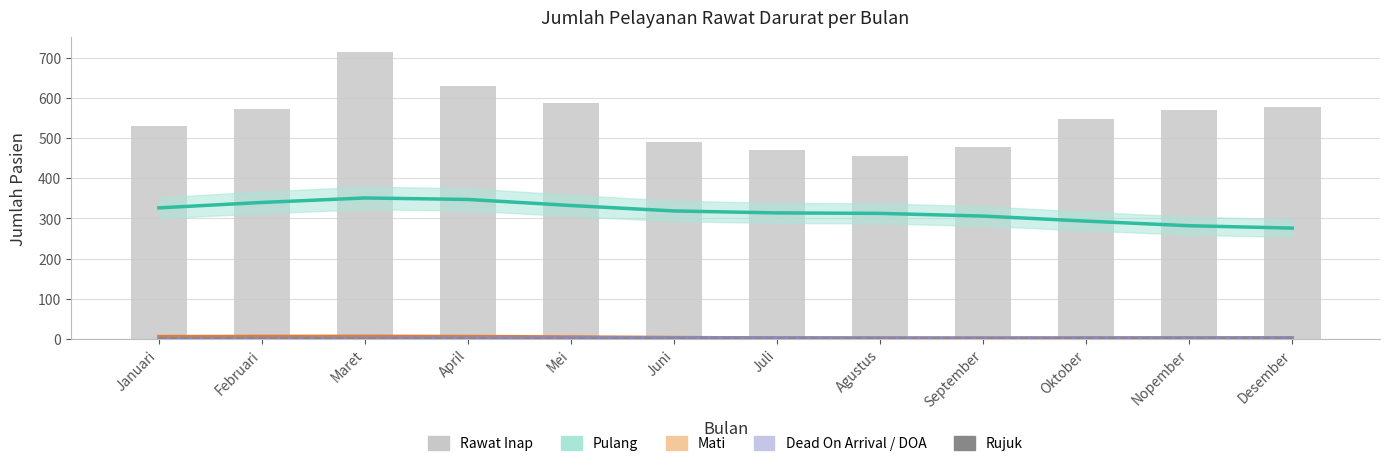

How many categories are shown in the chart?

12